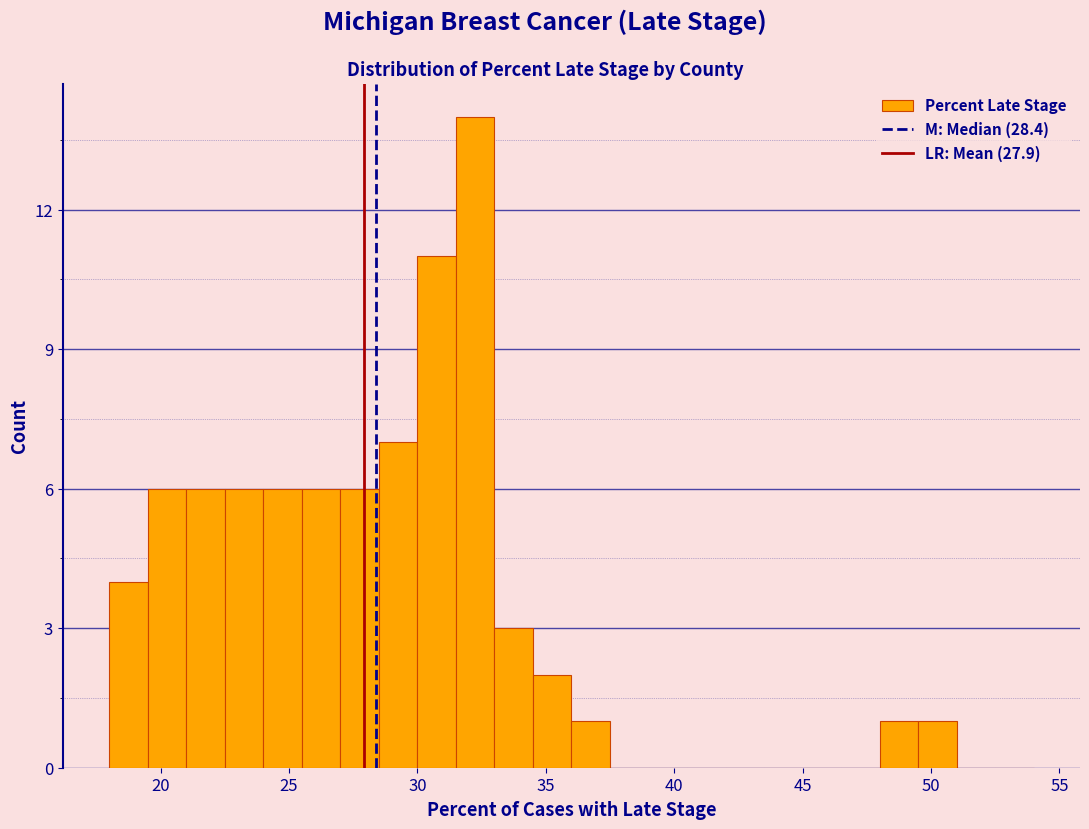

Read against the x-axis, roughly where is the centre of the tallest bar?

32.5